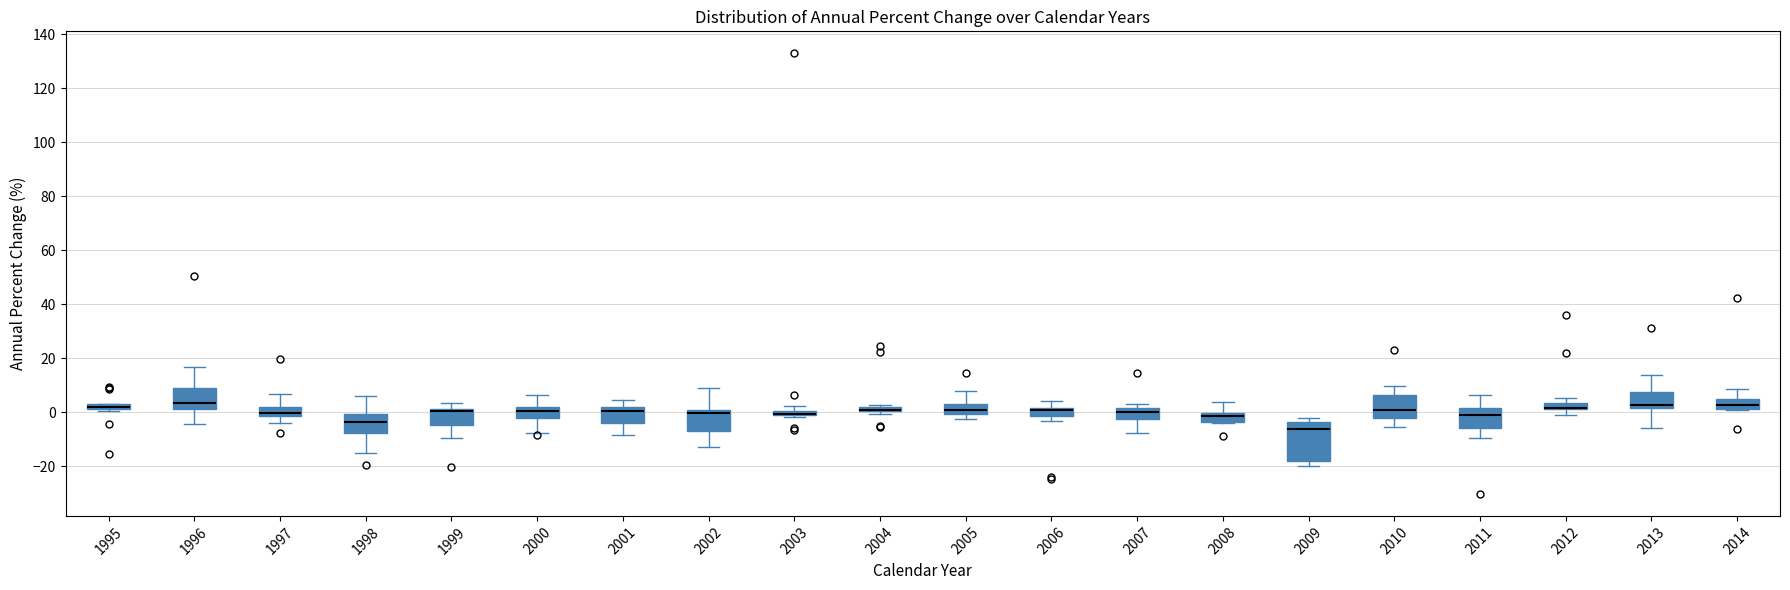

Comparing the boxes themselves (not the whiskers), which one is the tallest?

2009